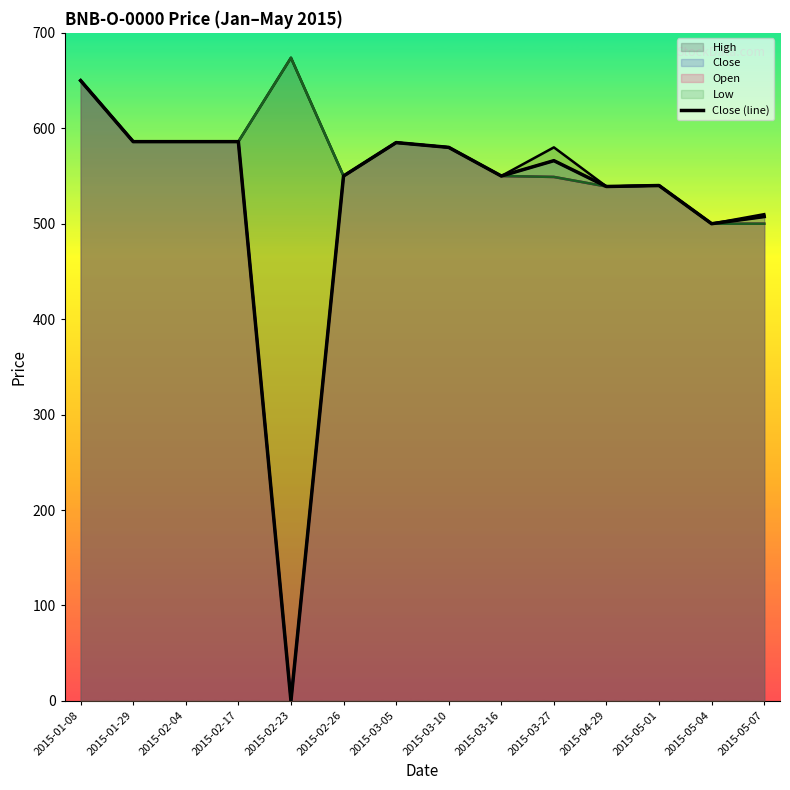

The chart shows a value of 507.5 at 2015-05-07. True or false?

True